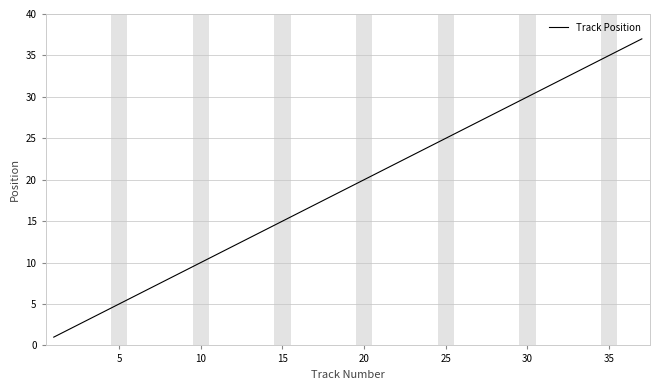

Count the number of categories in the chart.

37